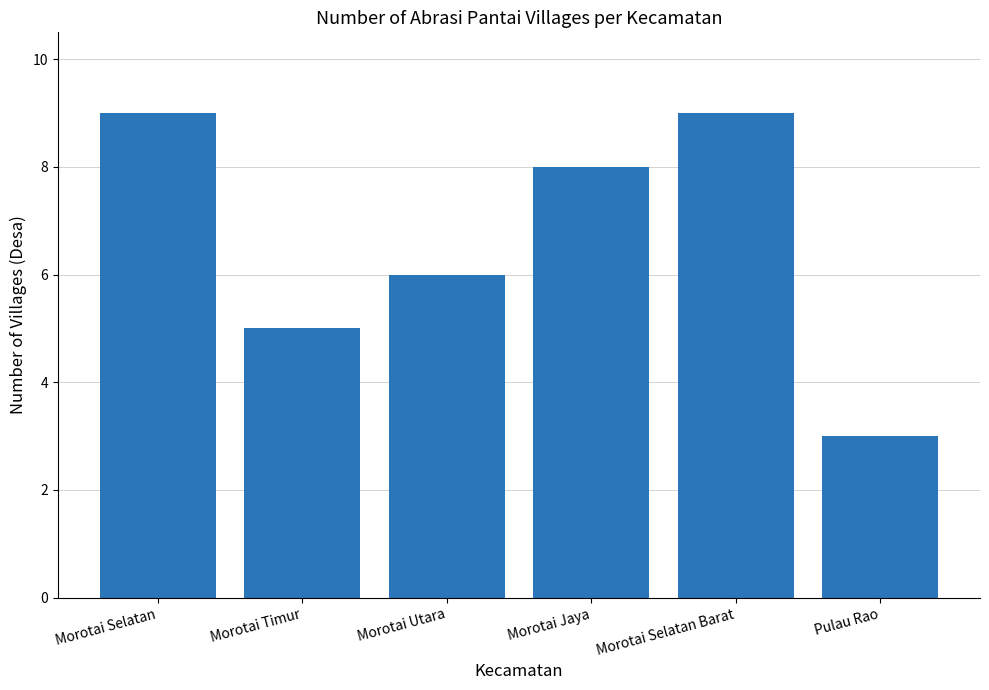

Reading left to right, what are all the values shown in this chart?

9	5	6	8	9	3